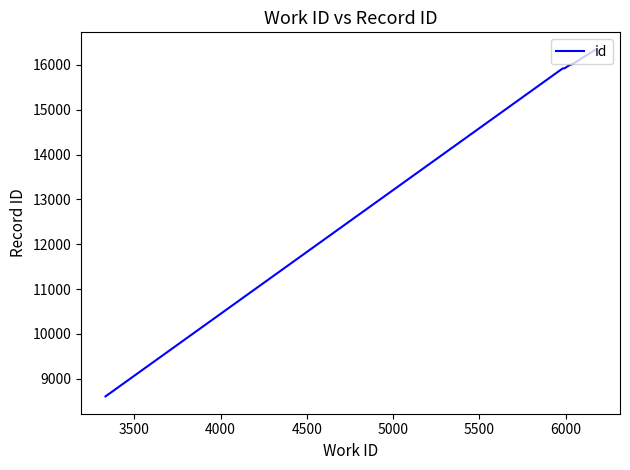

Count the number of categories in the chart.

10